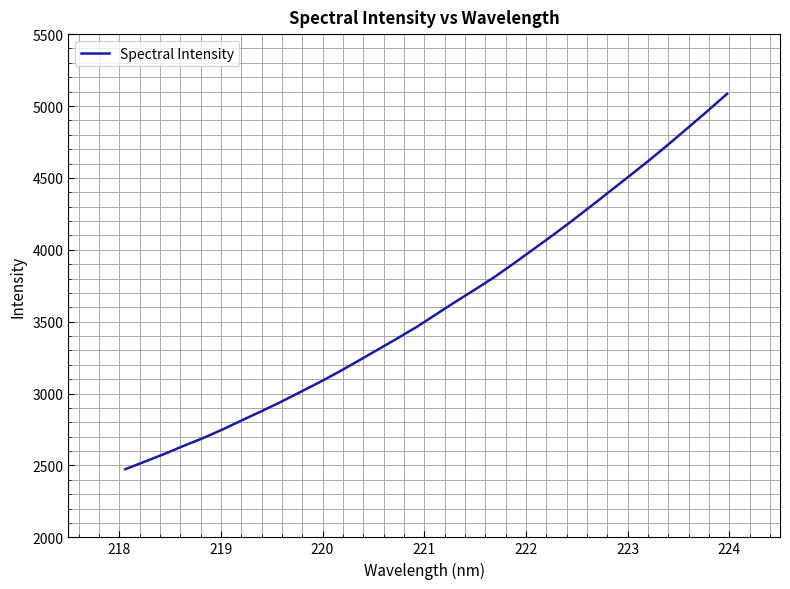

What is the maximum value shown in the chart?

5085.1